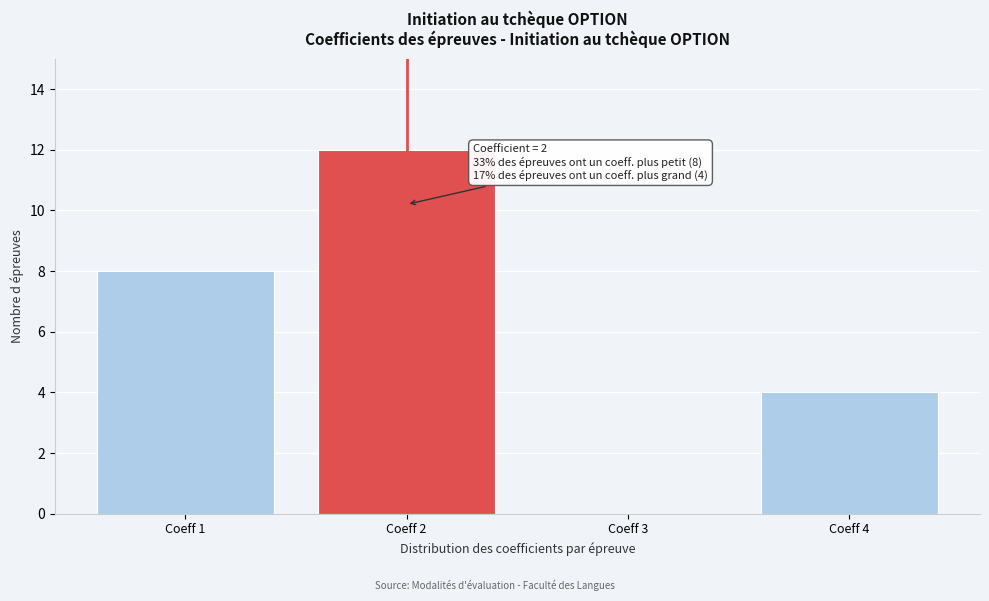

Reading left to right, extract all data points from this chart.

Coeff 1=8	Coeff 2=12	Coeff 3=0	Coeff 4=4